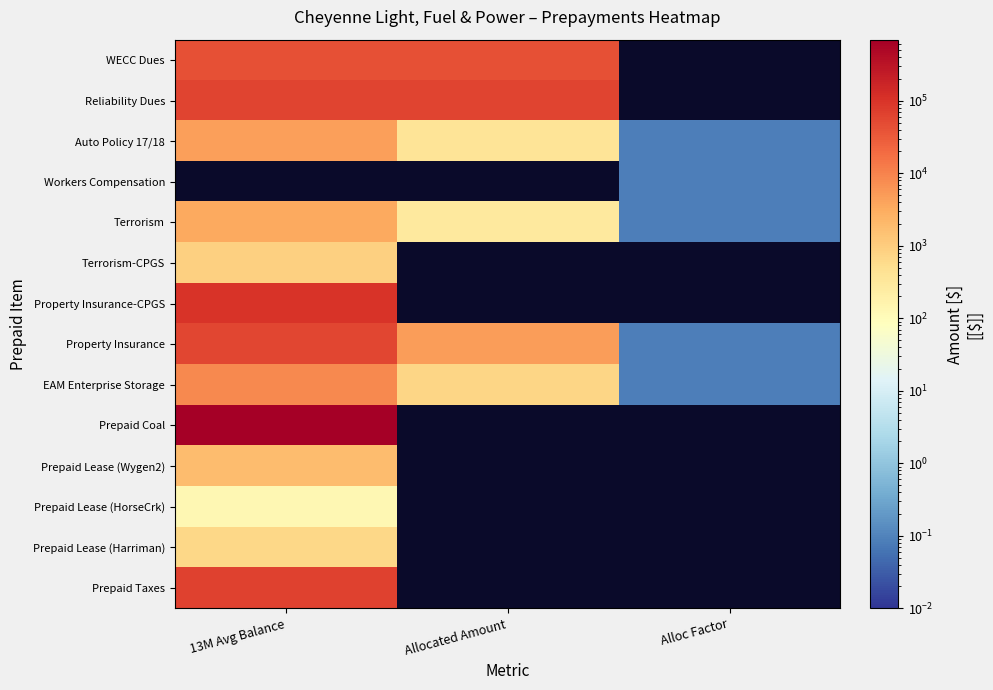

What is the difference between the Terrorism values at Allocated Amount and 13M Avg Balance?

3131.6